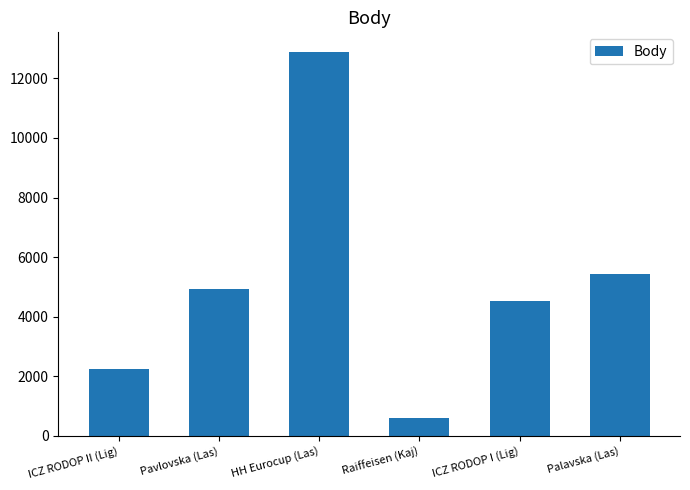

True or false: the data shows 587 at Raiffeisen (Kaj).

True